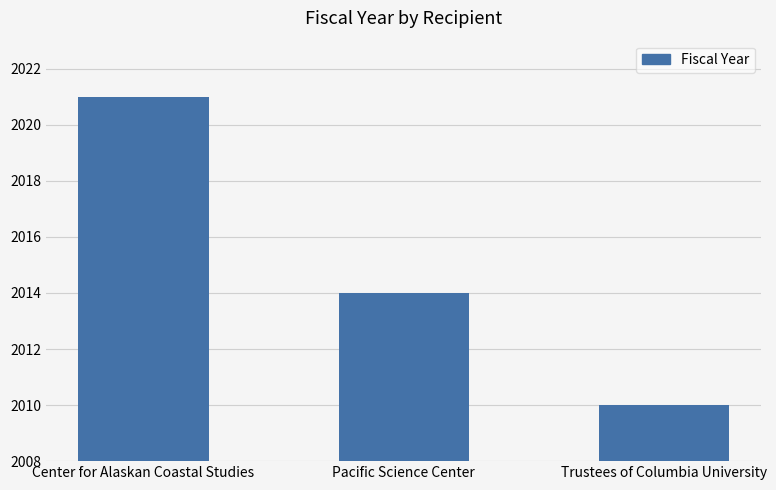

What is the sum of all values?

6045